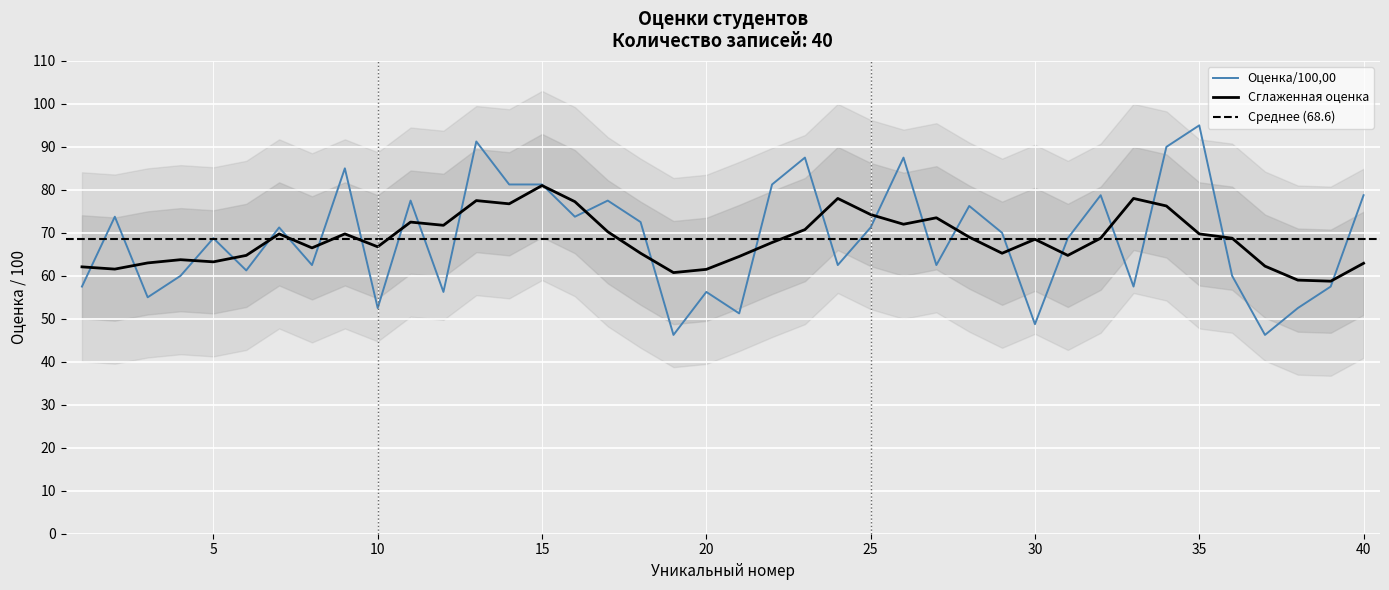

True or false: the data shows 71.2 at 25.

True